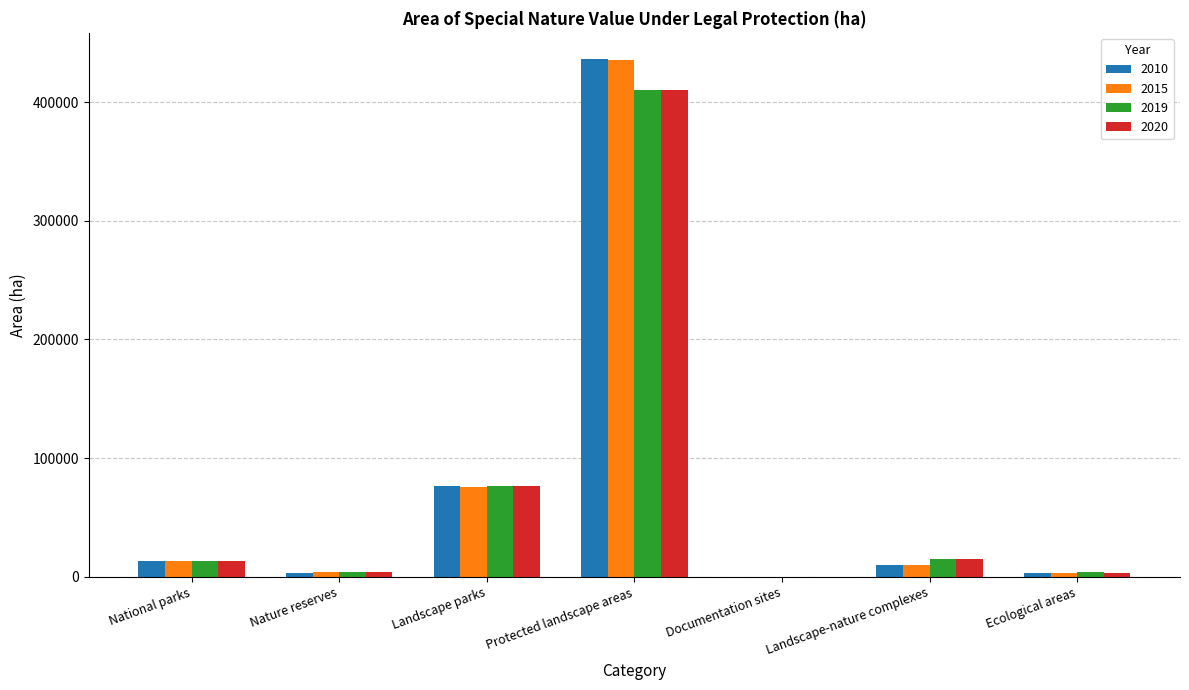

What is the total value across all series at Landscape parks?

305404.7